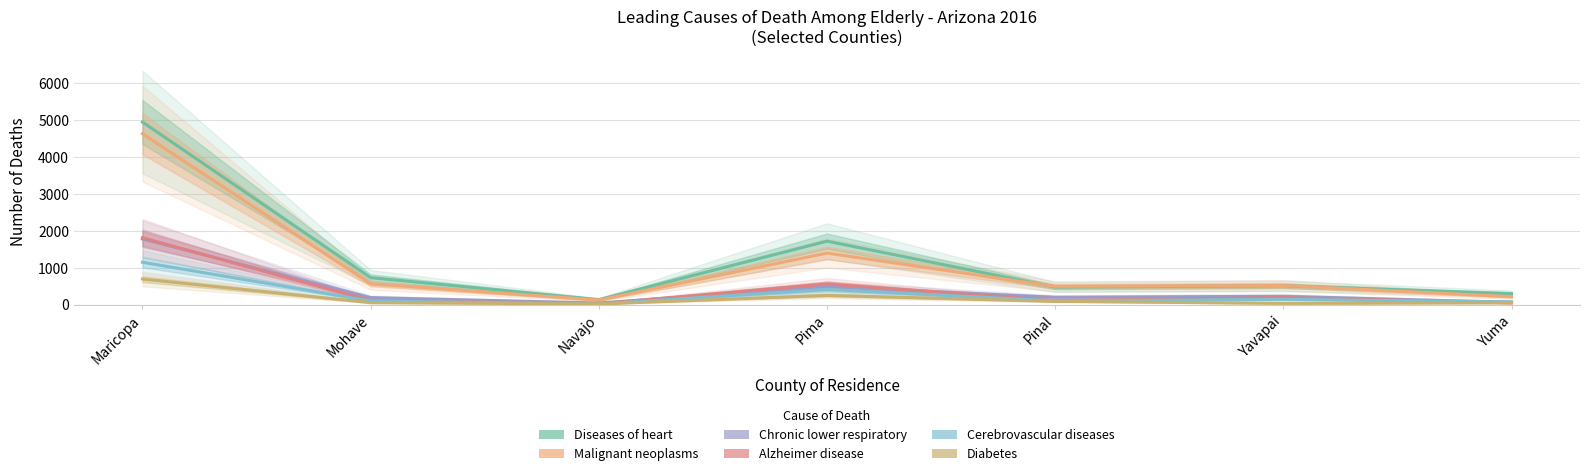

Where is the first local minimum for Diabetes?

Navajo